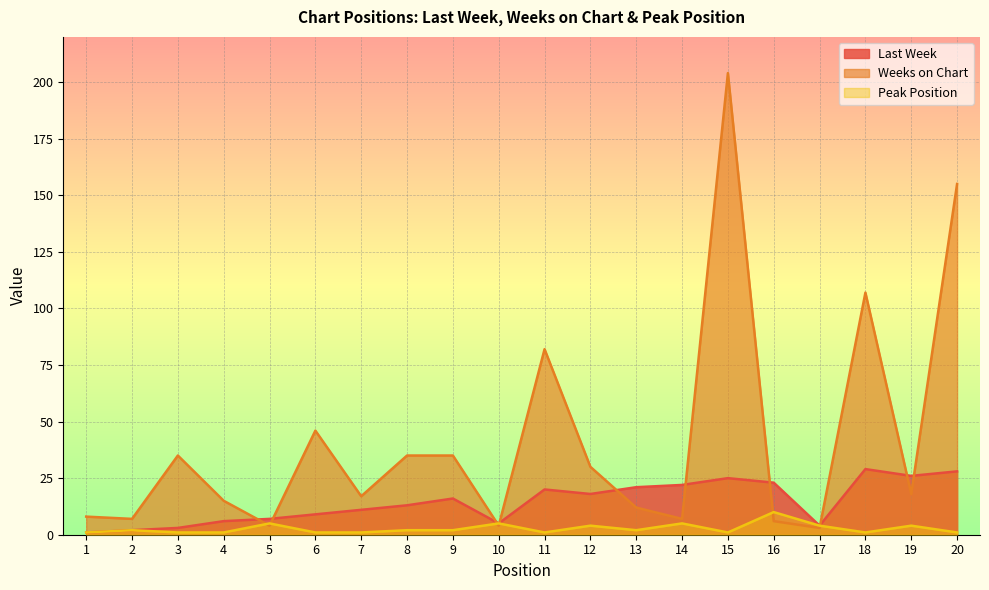

Where does the Peak Position series first go above 2?

5